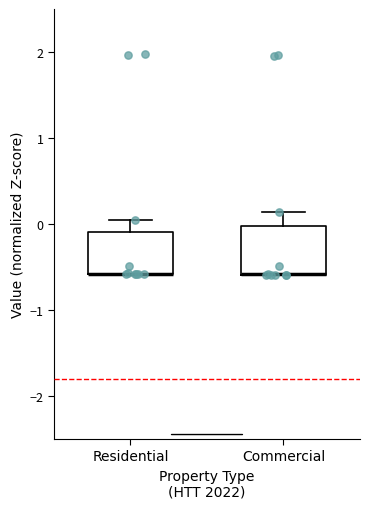

Reading left to right, read every box against the y-axis: the position of its median line, the range the box covers, and the ends of its whiskers. The values are not printed on the chart, so give them approximately, as read against the axis.

Residential: median -0.6 (drawn on the box's lower edge), box -0.6 to -0.1, whiskers -0.6 to 0.0
Commercial: median -0.6 (drawn on the box's lower edge), box -0.6 to 0.0, whiskers -0.6 to 0.1